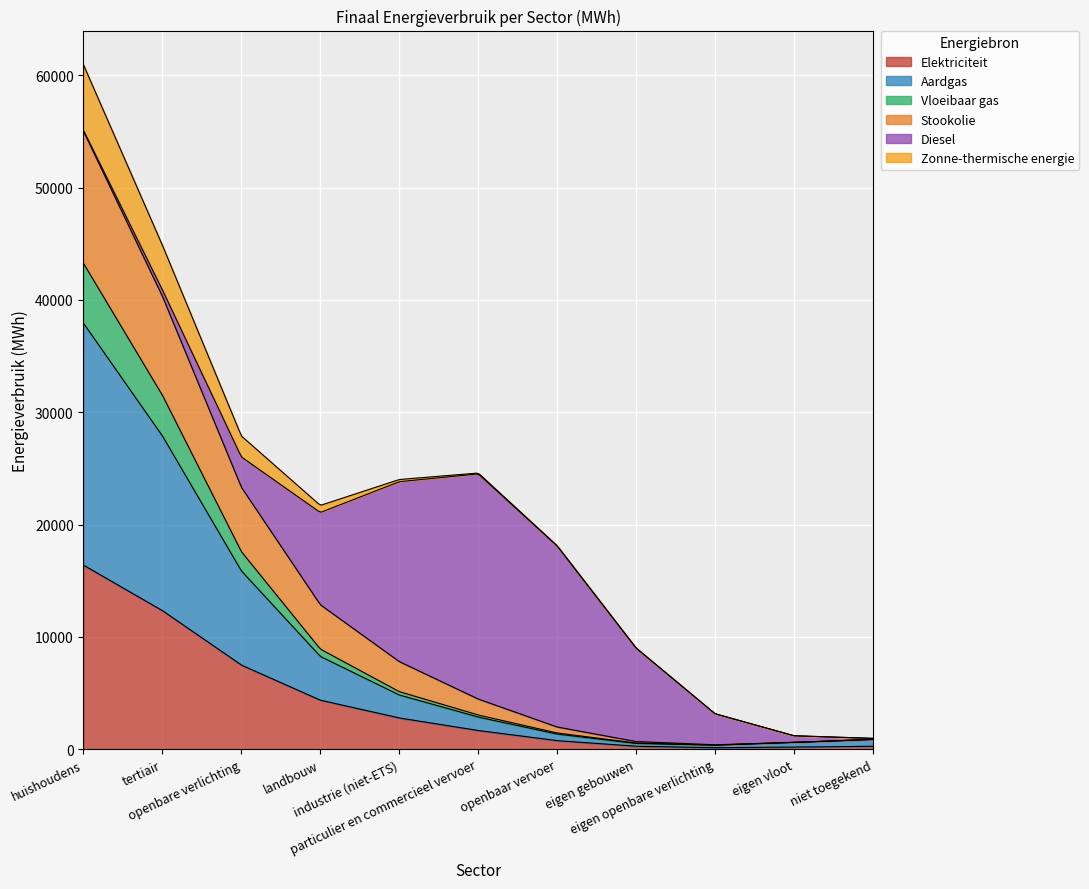

True or false: Elektriciteit has a value of 92.1 at particulier en commercieel vervoer.

False